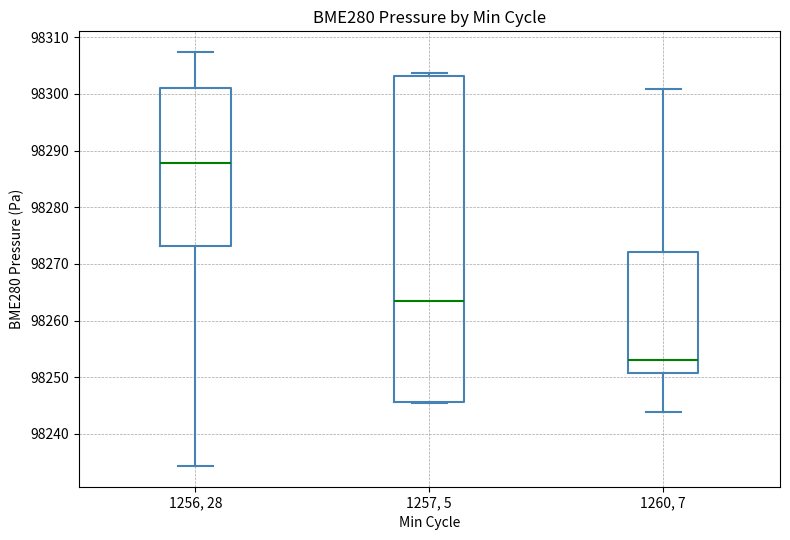

Reading left to right, read every box against the y-axis: the position of its median line, the range the box covers, and the ends of its whiskers. The values are not printed on the chart, so give them approximately, as read against the axis.

1256, 28: median 98288, box 98273 to 98301, whiskers 98234 to 98307
1257, 5: median 98263, box 98246 to 98303, whiskers 98246 to 98304
1260, 7: median 98253, box 98251 to 98272, whiskers 98244 to 98301